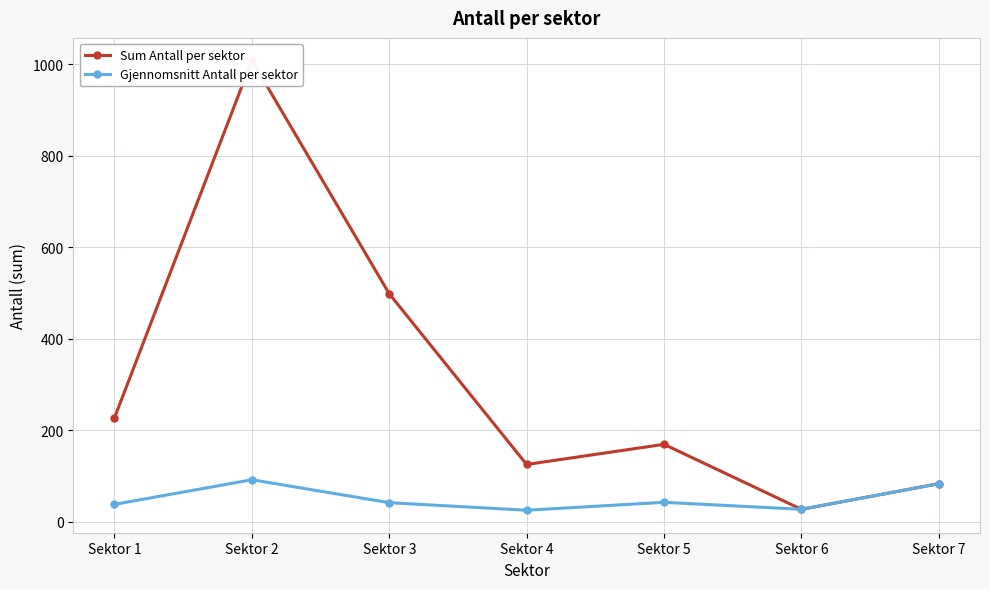

What is the value of the Gjennomsnitt Antall per sektor point at the 3rd from the left?

41.5